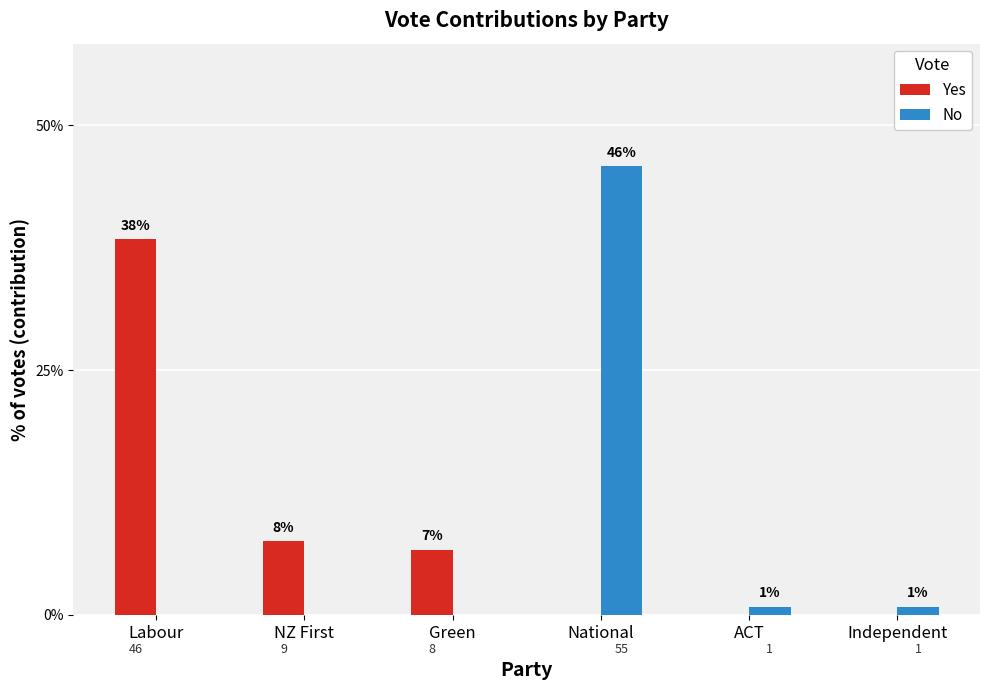

What are all the series names shown in the legend?

Yes, No